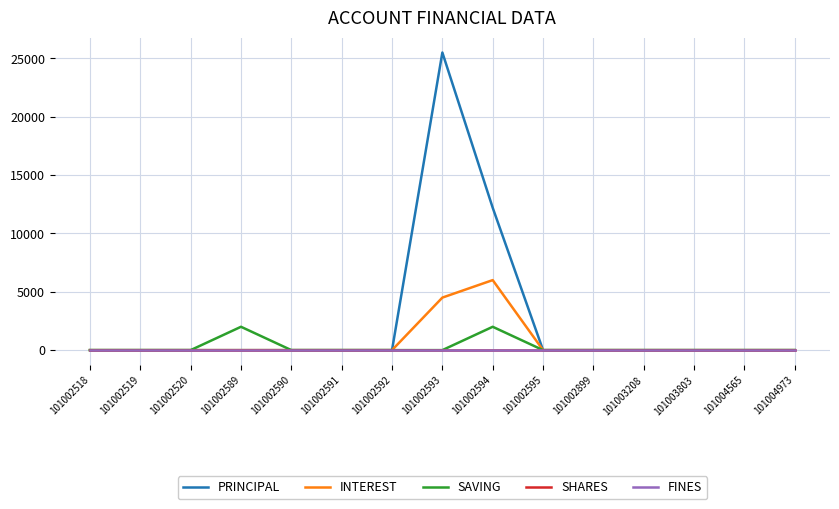

Does the chart display data point markers on the line(s)?

No